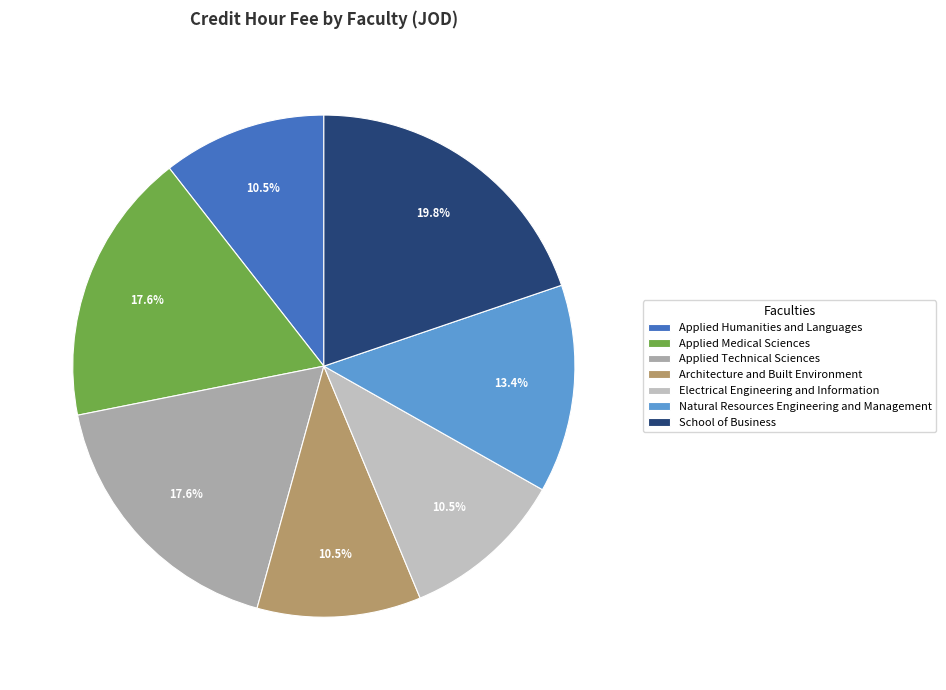

The School of Business slice represents 20% of the pie. True or false?

True